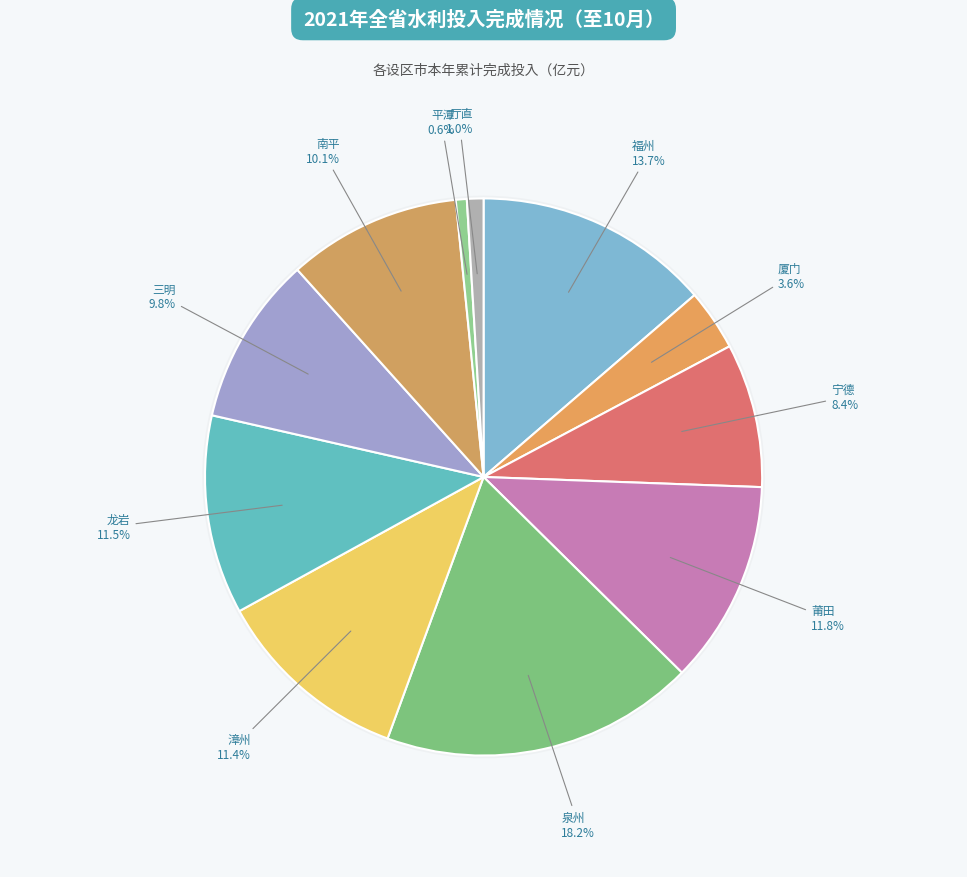

Combined, what portion of the pie is 莆田 and 厦门?

15.4%